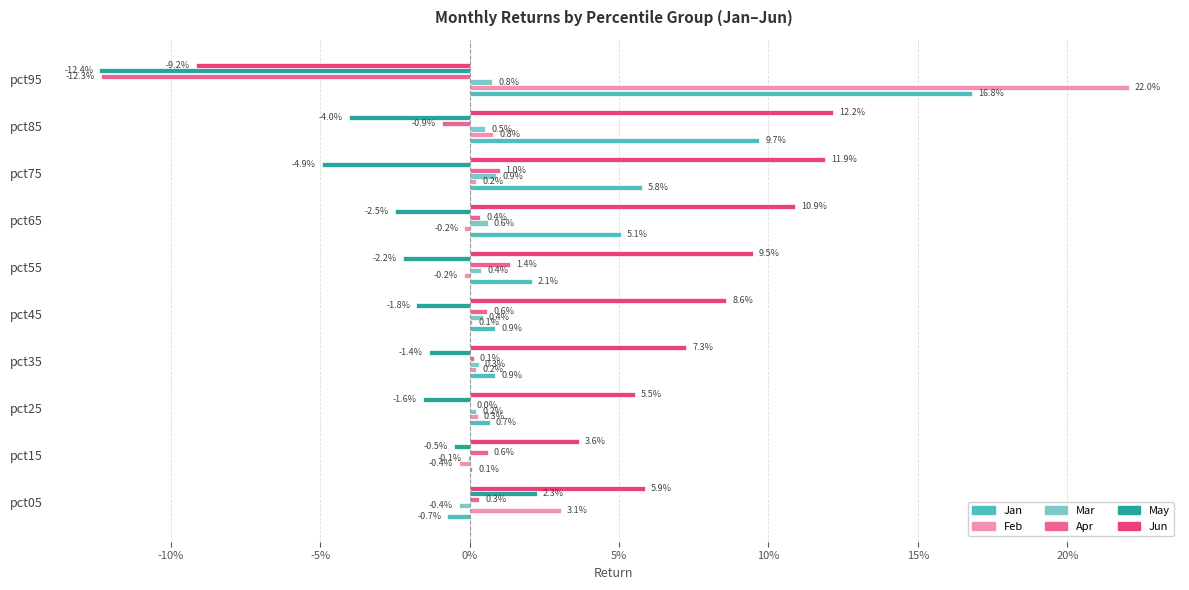

What are all the series names shown in the legend?

Jan, Feb, Mar, Apr, May, Jun